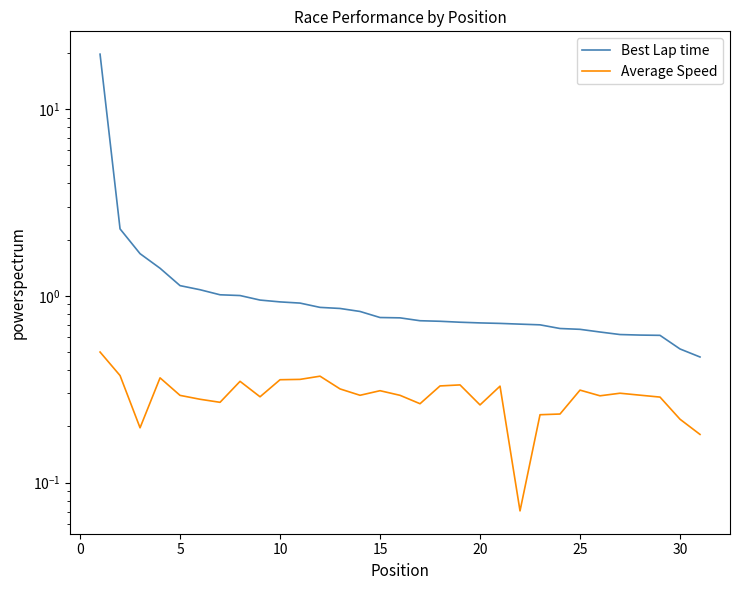

What is the difference between the second highest and second lowest values in the Average Speed series?

0.2